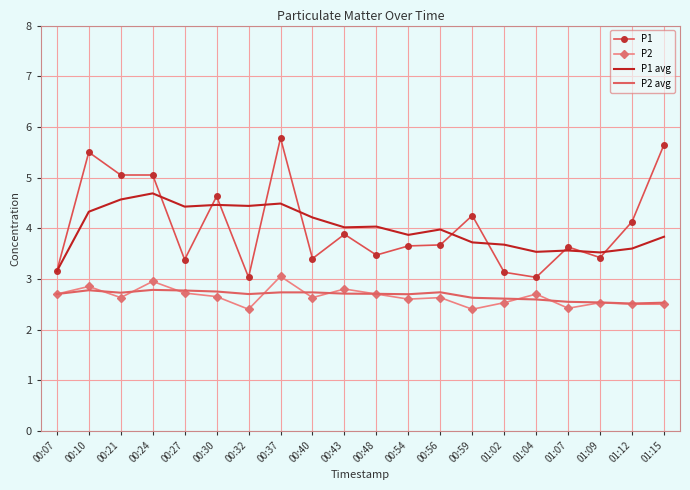

Is the value of P2 avg at 00:21 greater than the value of P1 at 00:27?

No